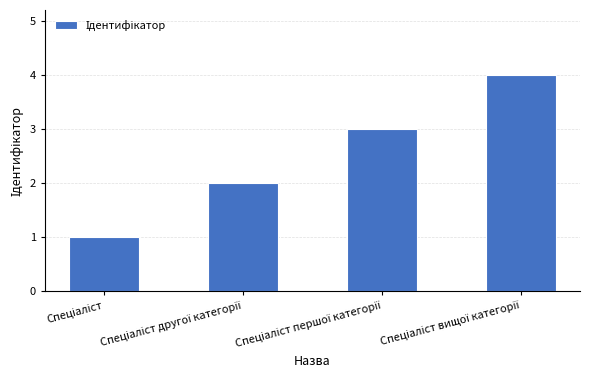

What is the smallest value displayed?

1